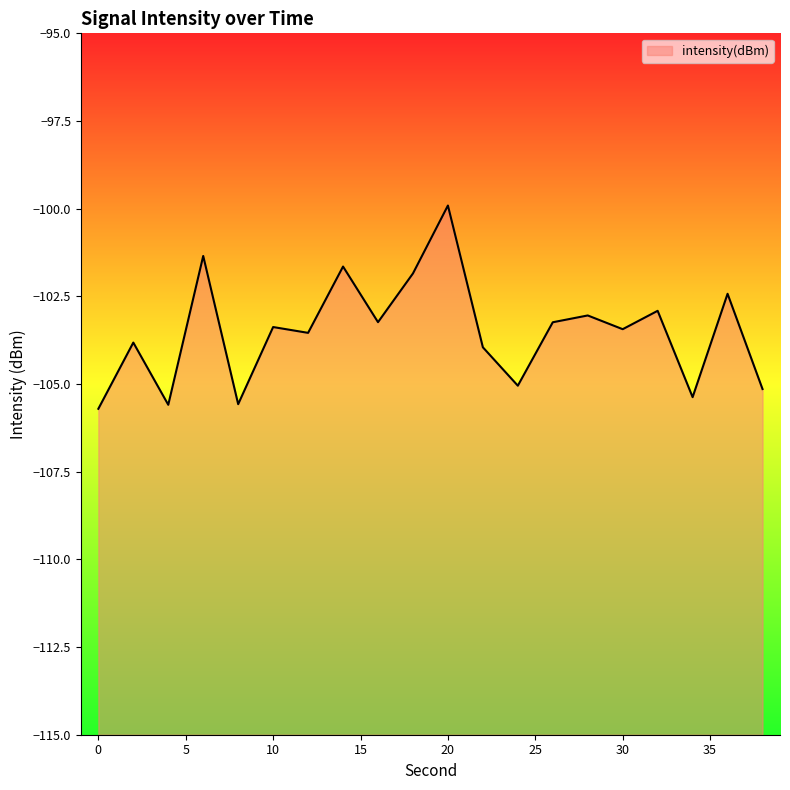

The value at 24 is -73.2. True or false?

False